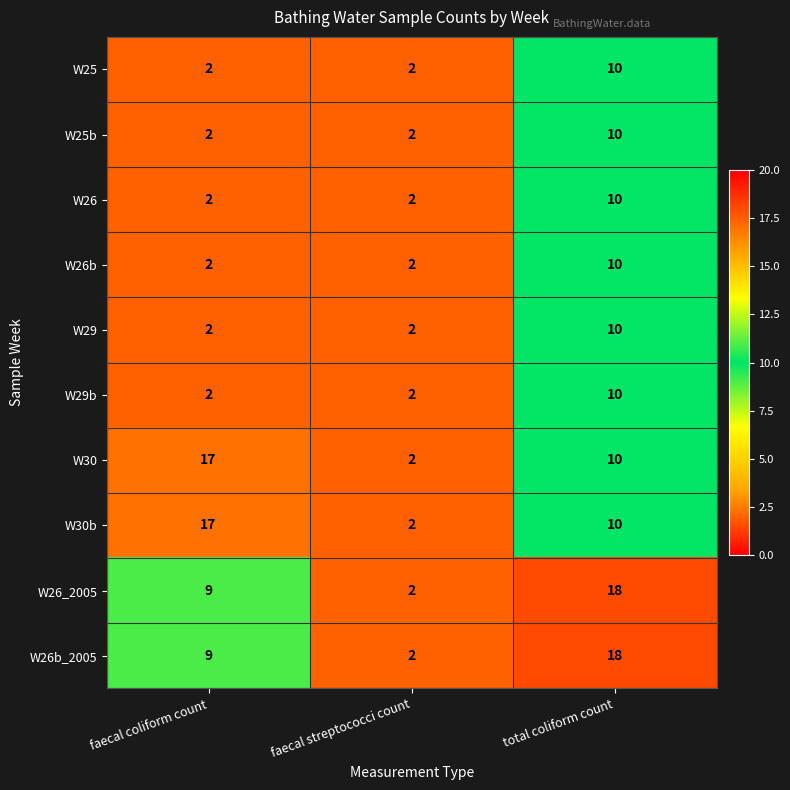

How many categories are shown in the chart?

3